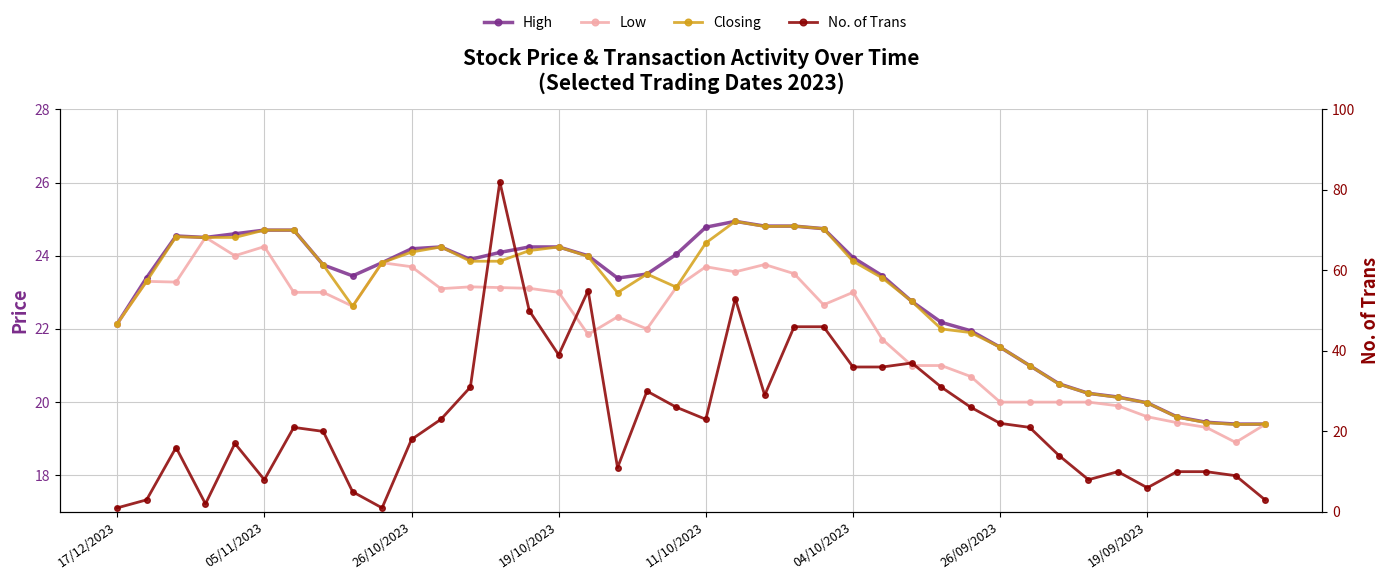

Which series has the largest total across all categories?

No. of Trans